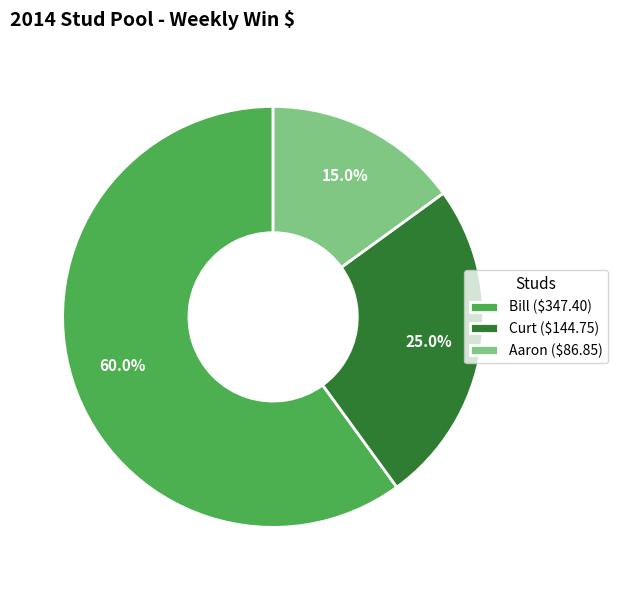

Does Bill account for over 50% of the chart?

Yes